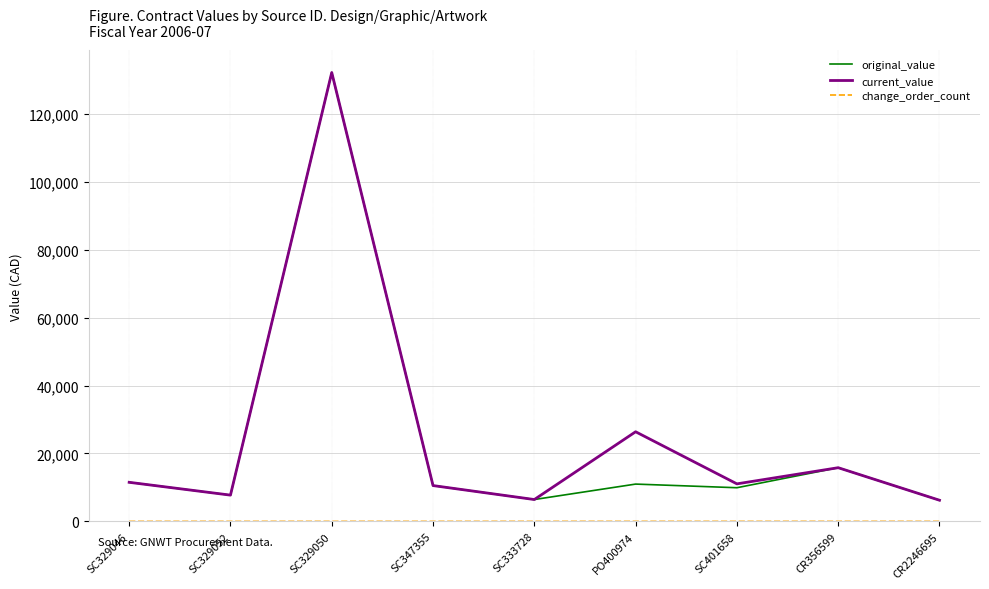

What is the difference between the highest and lowest values at CR2246695?

6225.0